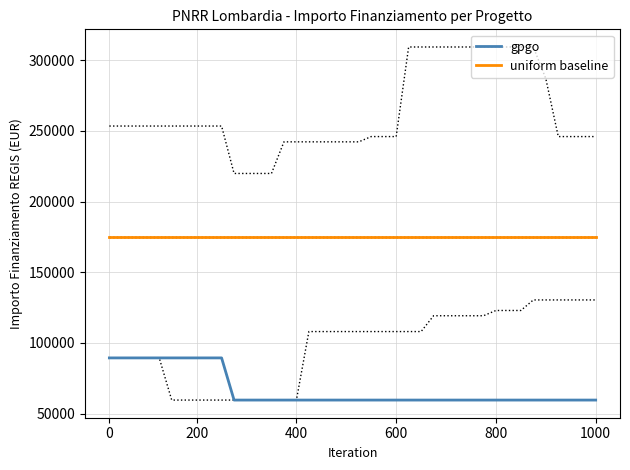

Which has a higher value, 38 or 25?

38